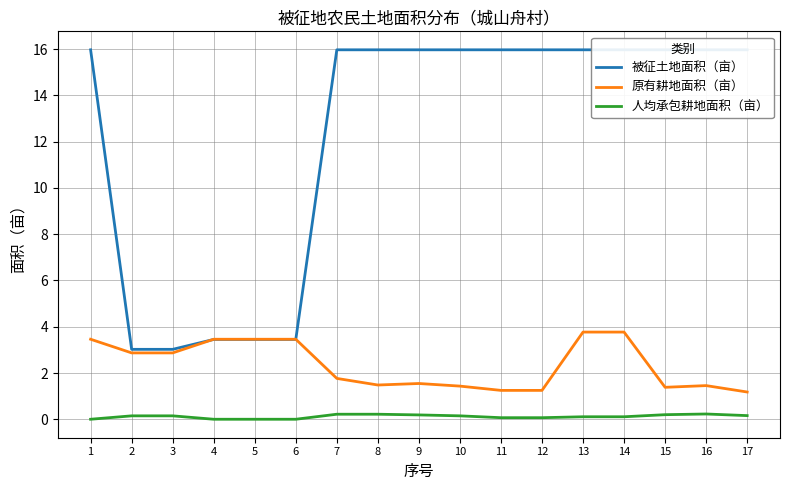

At which category does 原有耕地面积（亩） reach its first local valley?

8